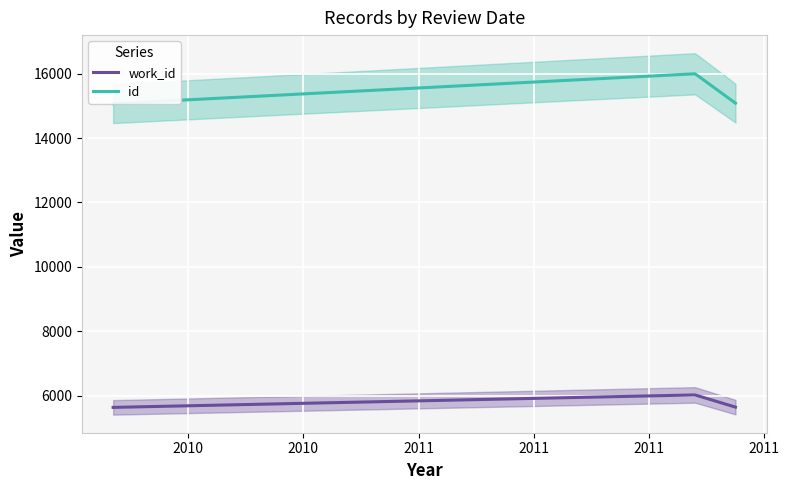

What is the sum of all id values?

46150